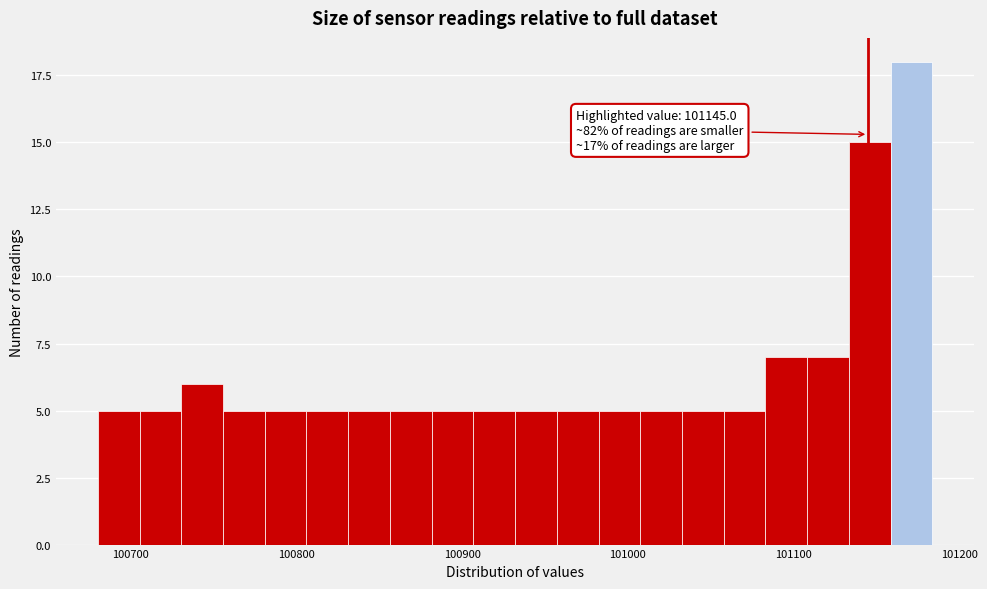

Read against the x-axis, roughly where is the centre of the tallest bar?

101170